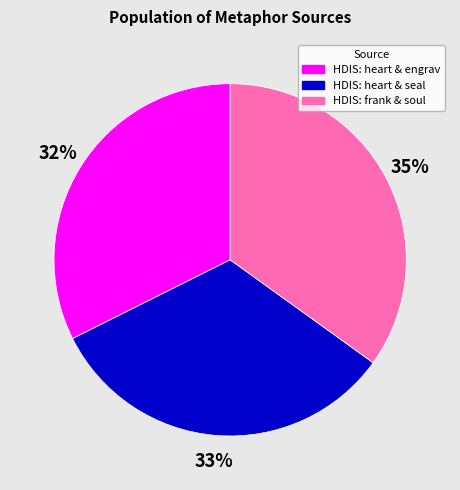

Does any single category account for the majority?

No